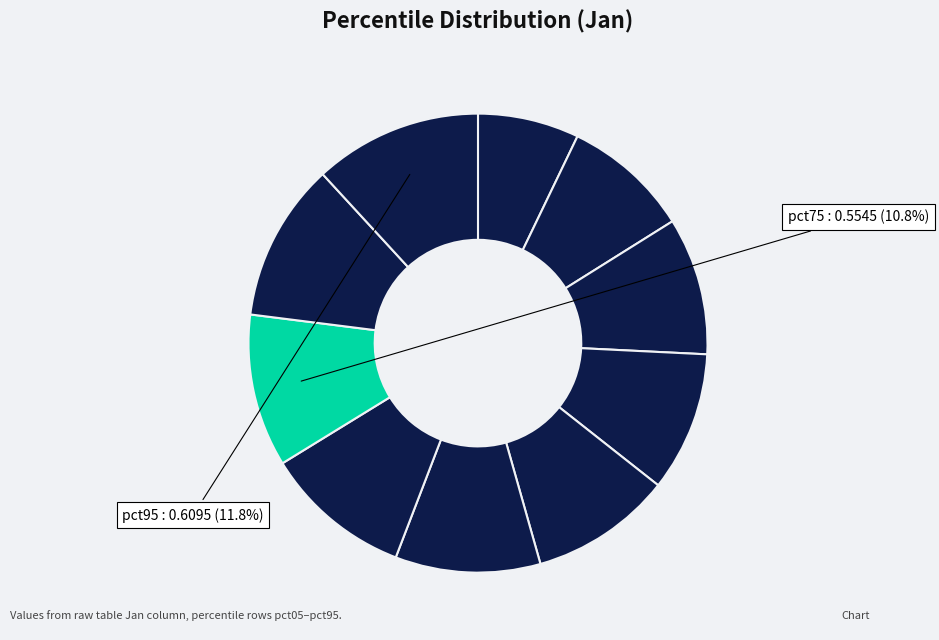

Is there a majority slice in this chart?

No